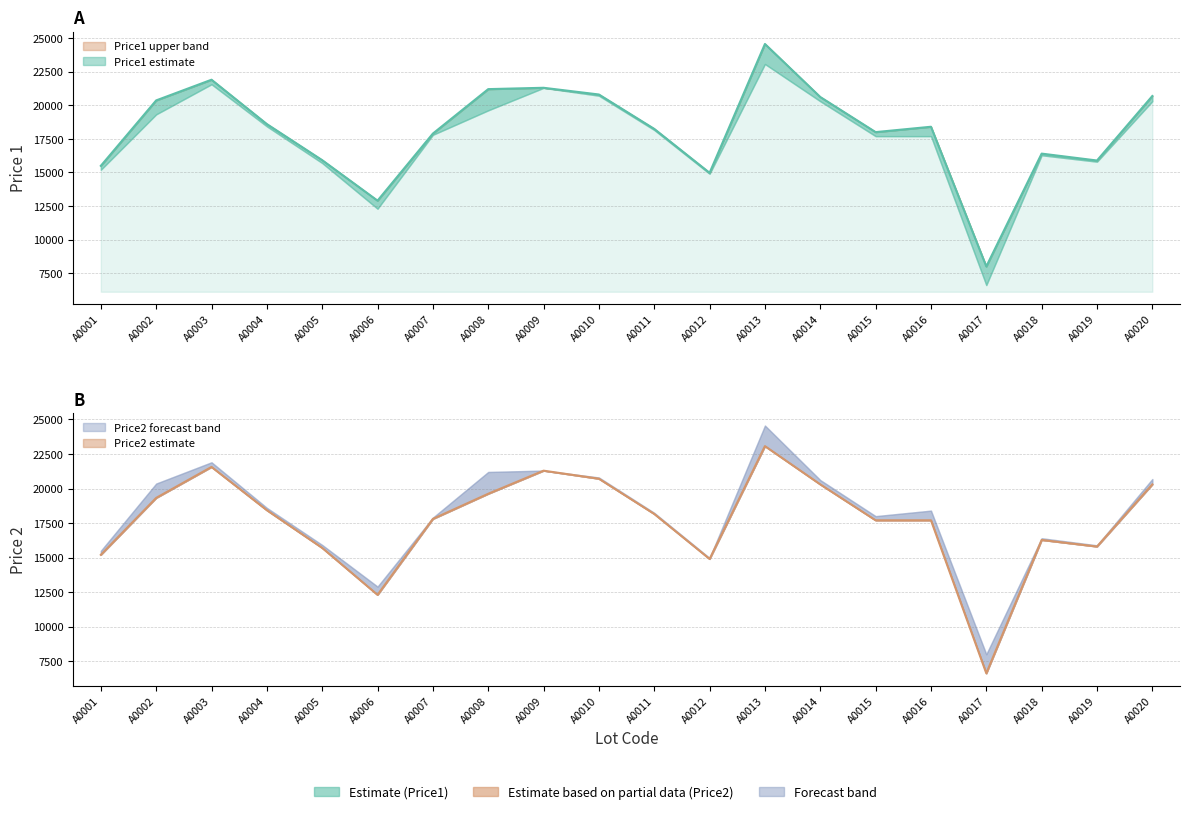

How many values in the Price1 series exceed 18398?

9